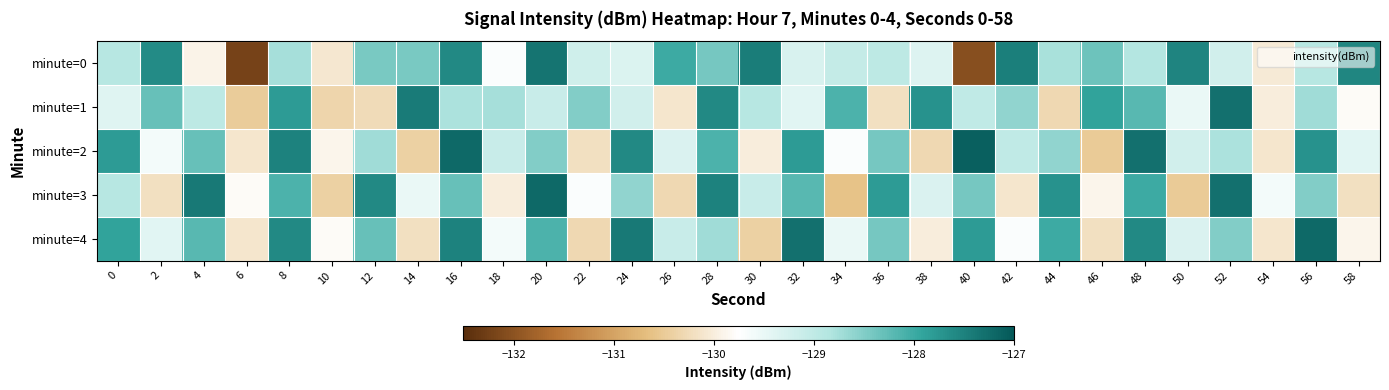

Which label corresponds to the smallest value in the chart?

6